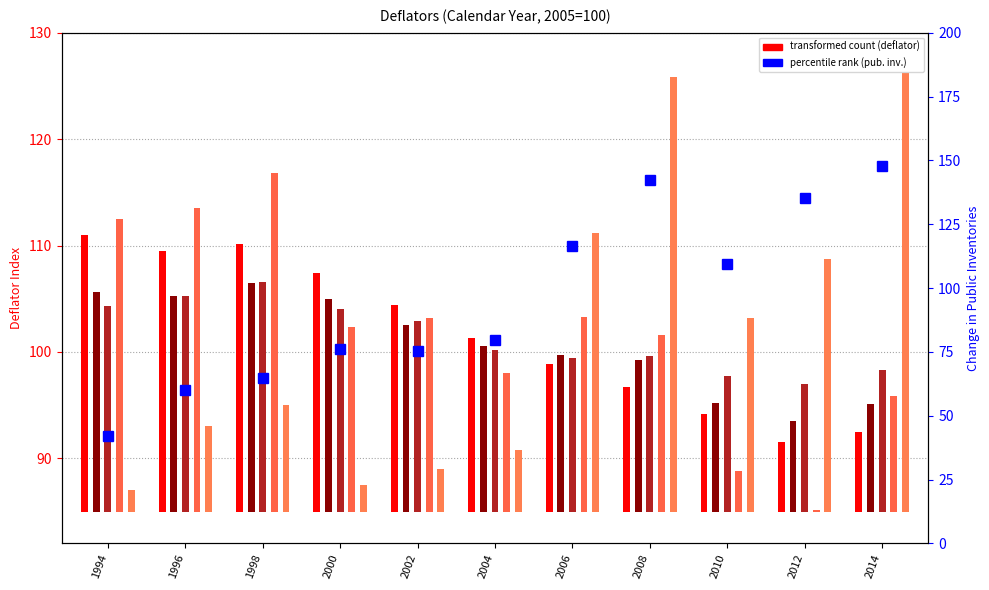

Does the chart contain stacked bars?

No